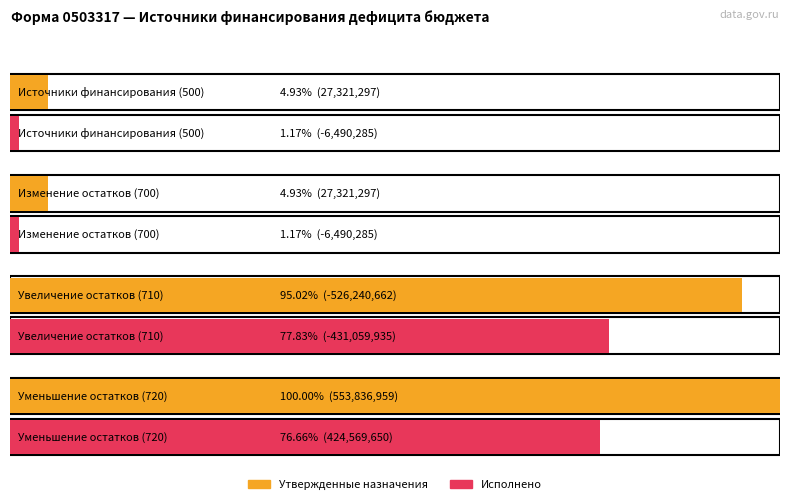

Reading left to right, extract all data points from this chart.

Утвержденные назначения: 27321297.4	27321297.4	-526240661.6	553836959.1
Исполнено: -6490285.5	-6490285.5	-431059935.2	424569649.7